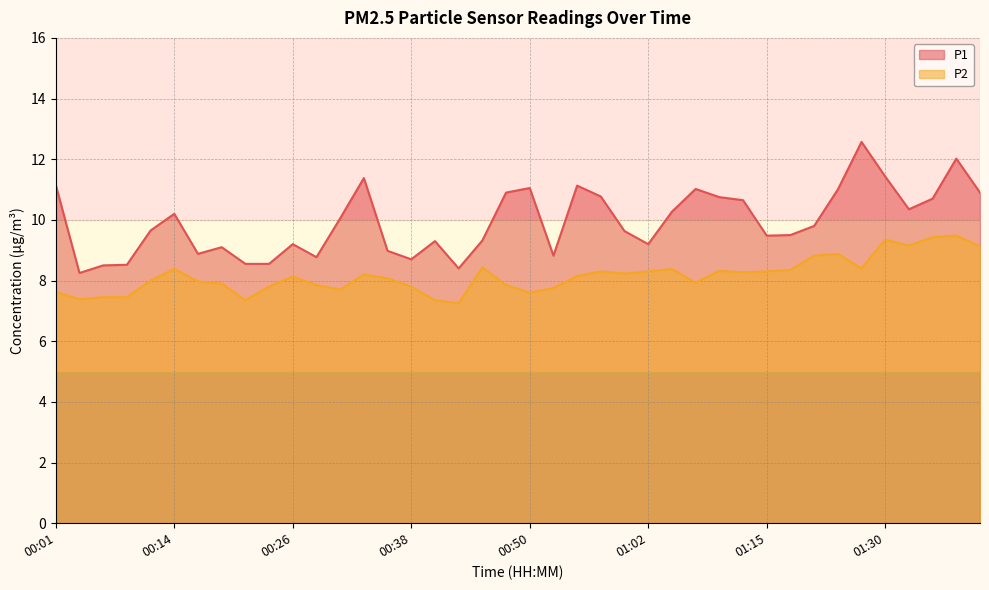

True or false: P2 has more than 1 interior local peaks.

True